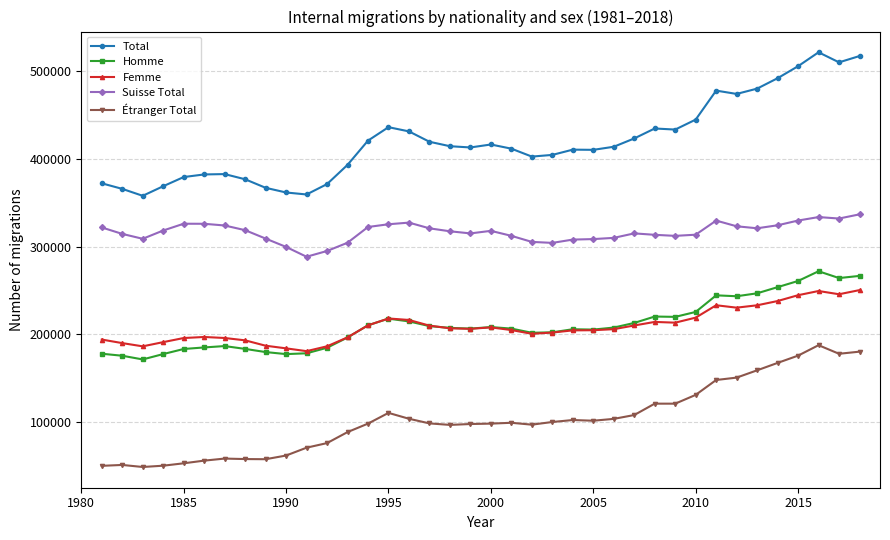

What is the greatest value displayed?

521521